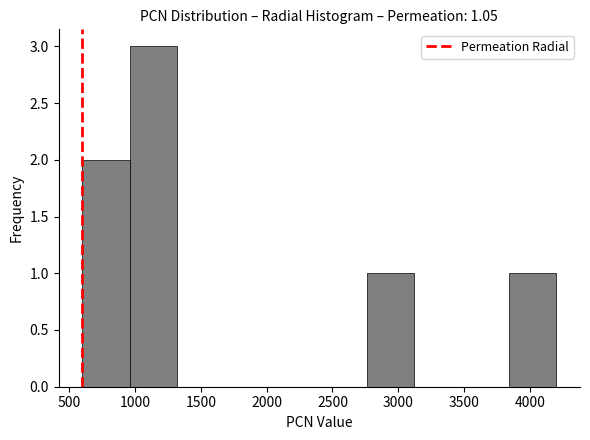

Reading left to right, transcribe this chart: for each bar, give the range it covers on the x-axis and its height. Neither the bar edges nor the heights are printed on the chart, so give them approximately, as read against the axes.

600 to 960: 2
960 to 1320: 3
1320 to 1680: 0
1680 to 2040: 0
2040 to 2400: 0
2400 to 2760: 0
2760 to 3120: 1
3120 to 3480: 0
3480 to 3840: 0
3840 to 4200: 1